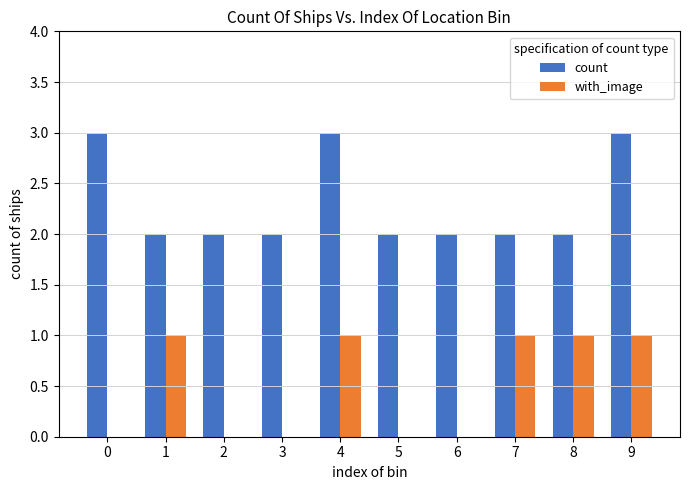

What is the maximum value shown in the chart?

3